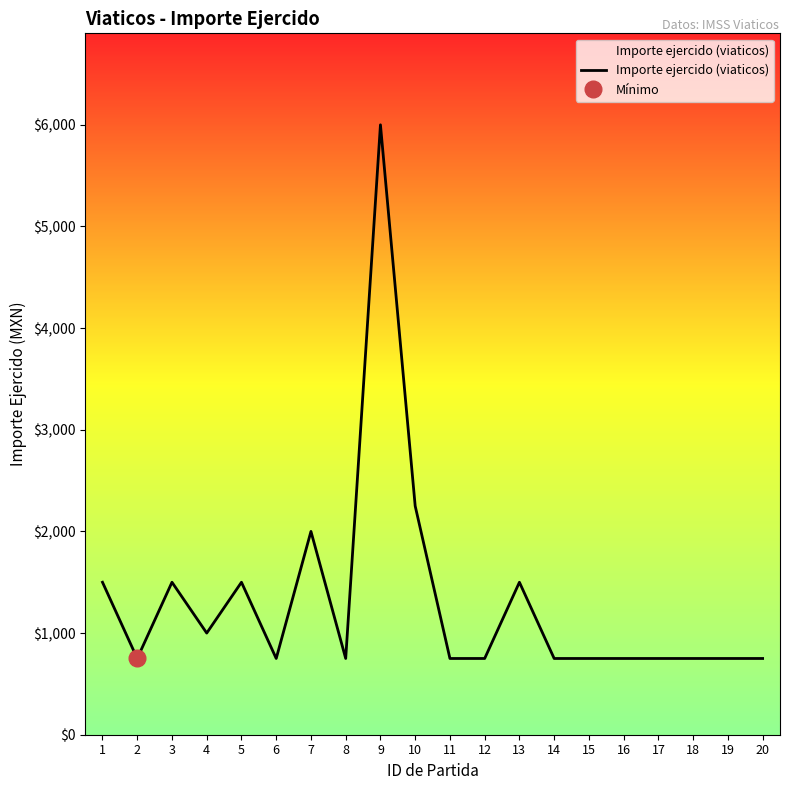

Reading left to right, extract all data points from this chart.

1500	750	1500	1000	1500	750	2000	750	6000	2250	750	750	1500	750	750	750	750	750	750	750